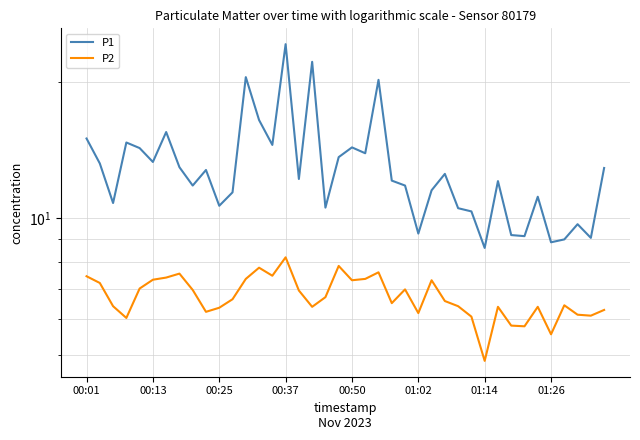

Is the value of P2 at 38 greater than the value of P1 at 01:26?

No